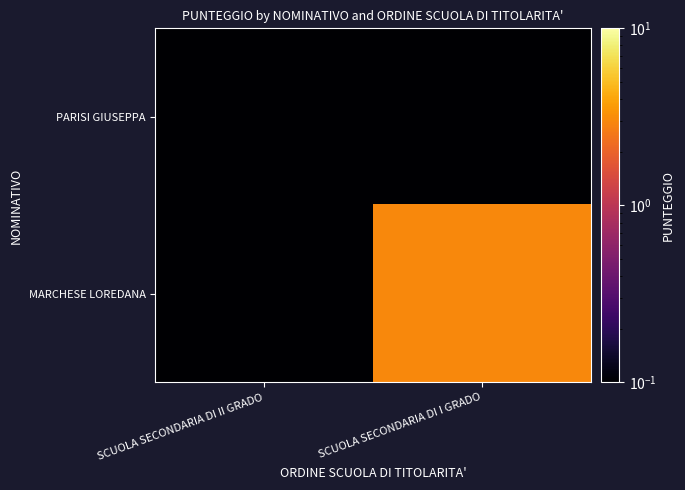

Reading left to right, transcribe all the data shown in this chart.

PARISI GIUSEPPA: SCUOLA SECONDARIA DI II GRADO=0.1	SCUOLA SECONDARIA DI I GRADO=0.1
MARCHESE LOREDANA: SCUOLA SECONDARIA DI II GRADO=0.1	SCUOLA SECONDARIA DI I GRADO=3.0